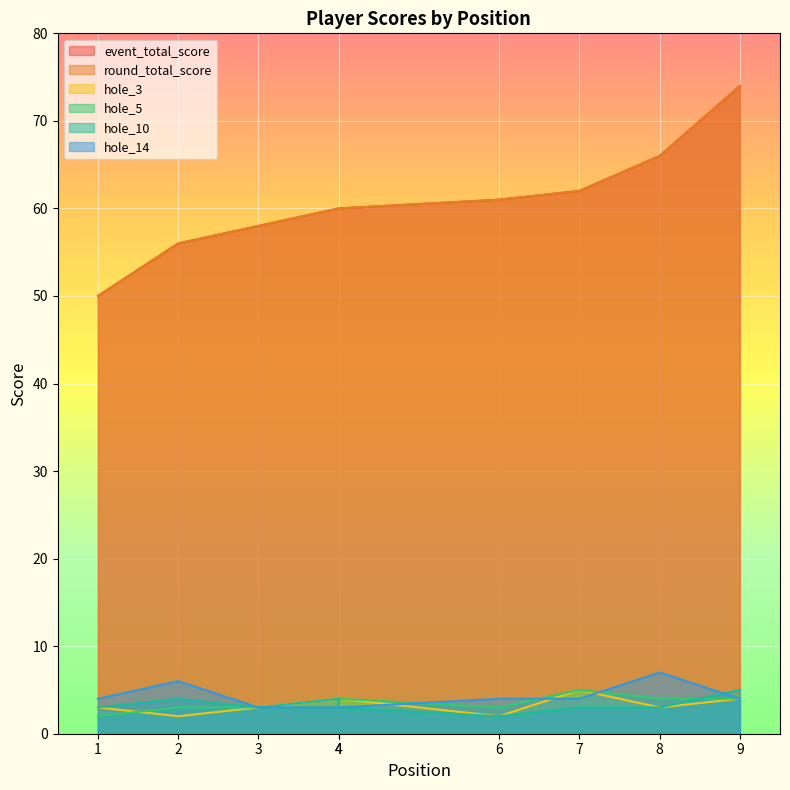

What is the difference between the hole_14 values at 8 and 4?

4